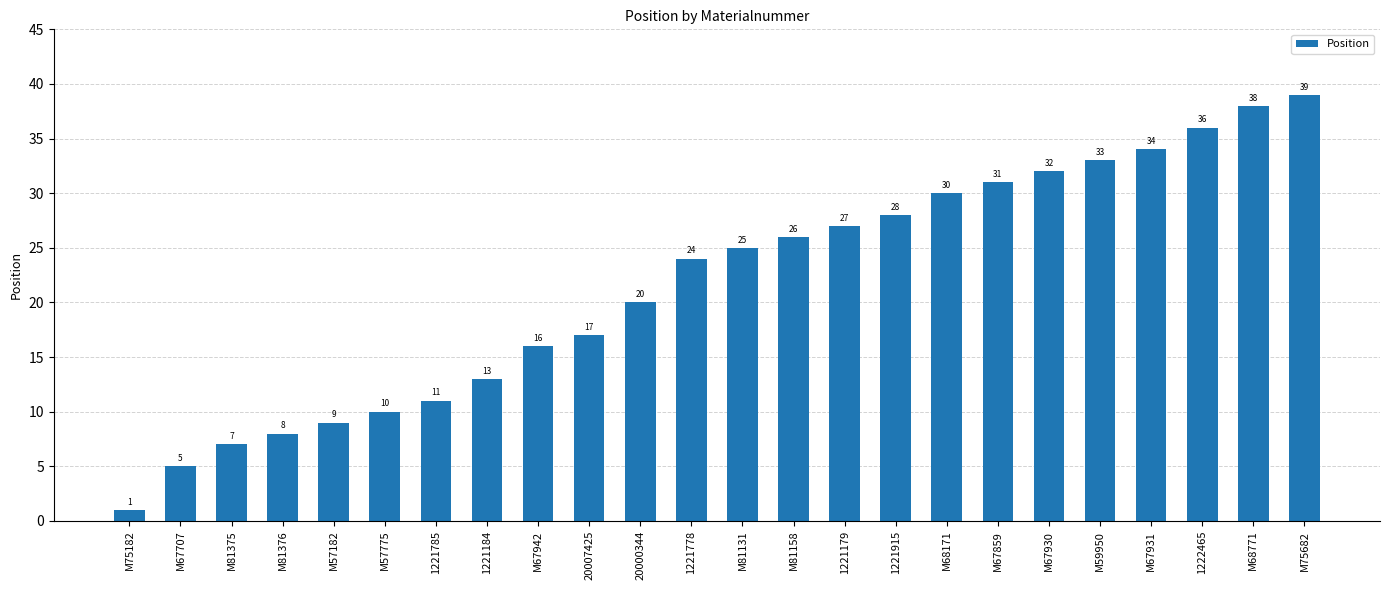

At which label is the value closest to 20?

20000344